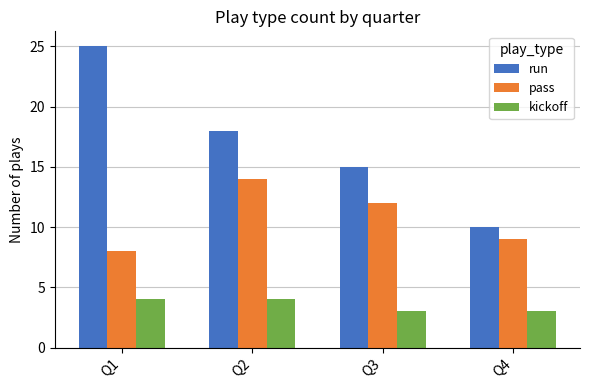

List the series in order of their peak value, highest first.

run, pass, kickoff